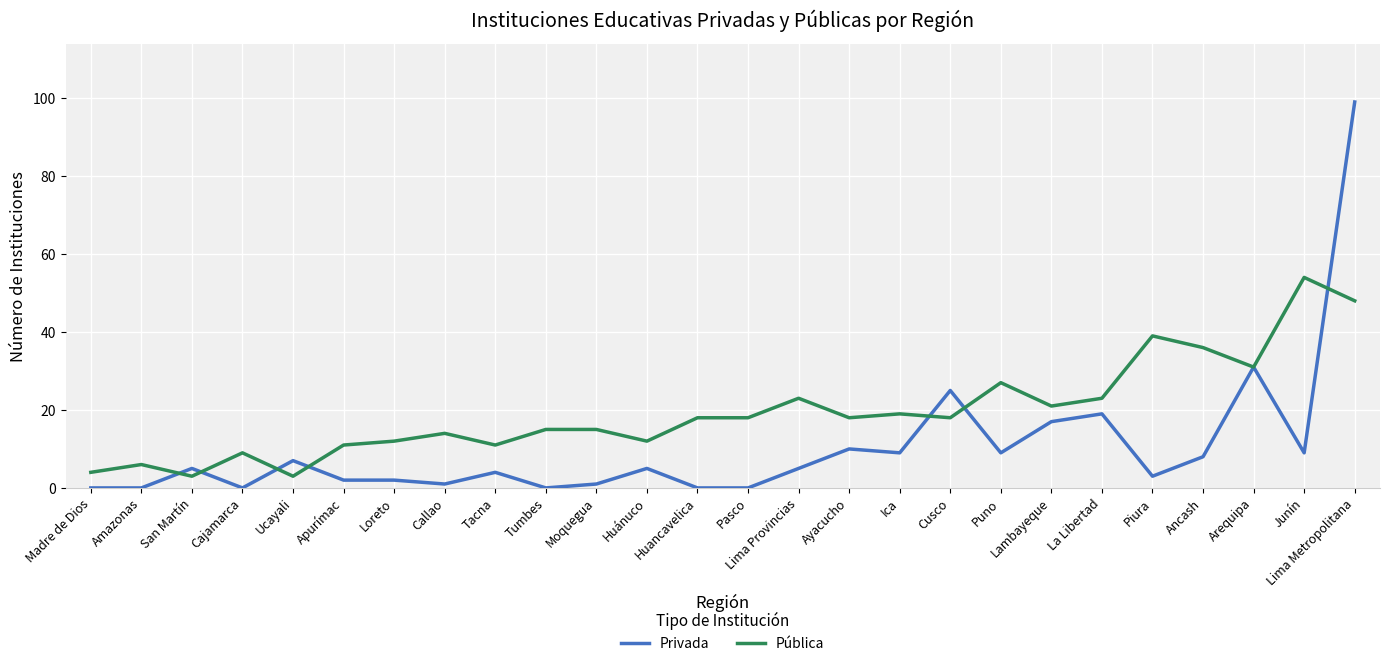

At how many categories does at least one series exceed 16?

14